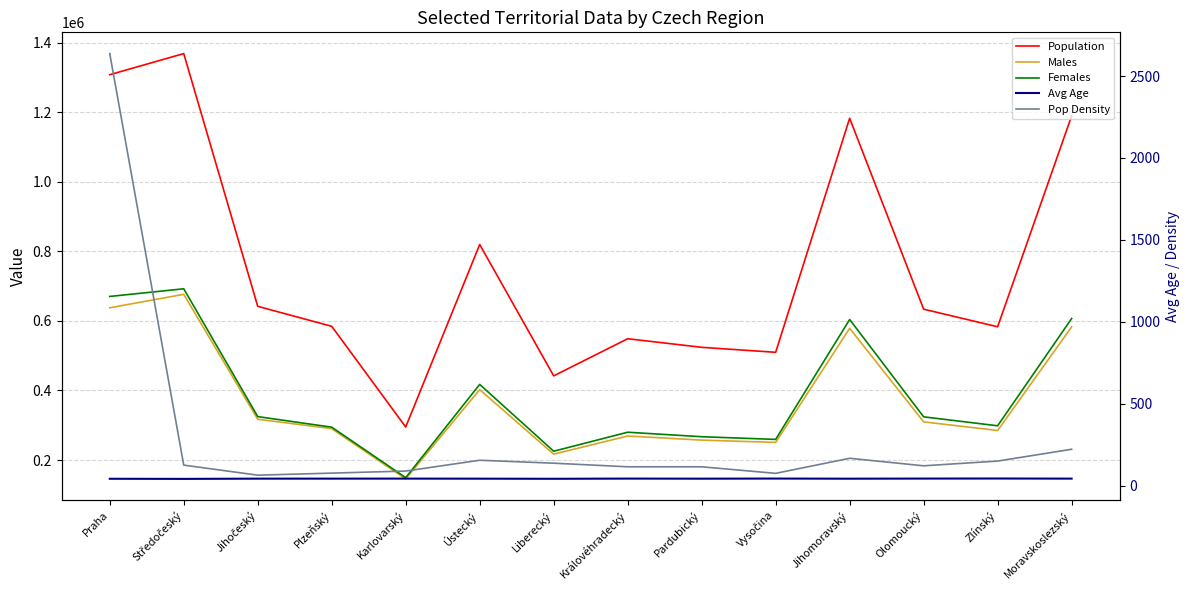

What value does the Males series have at Jihomoravský?

578982.0